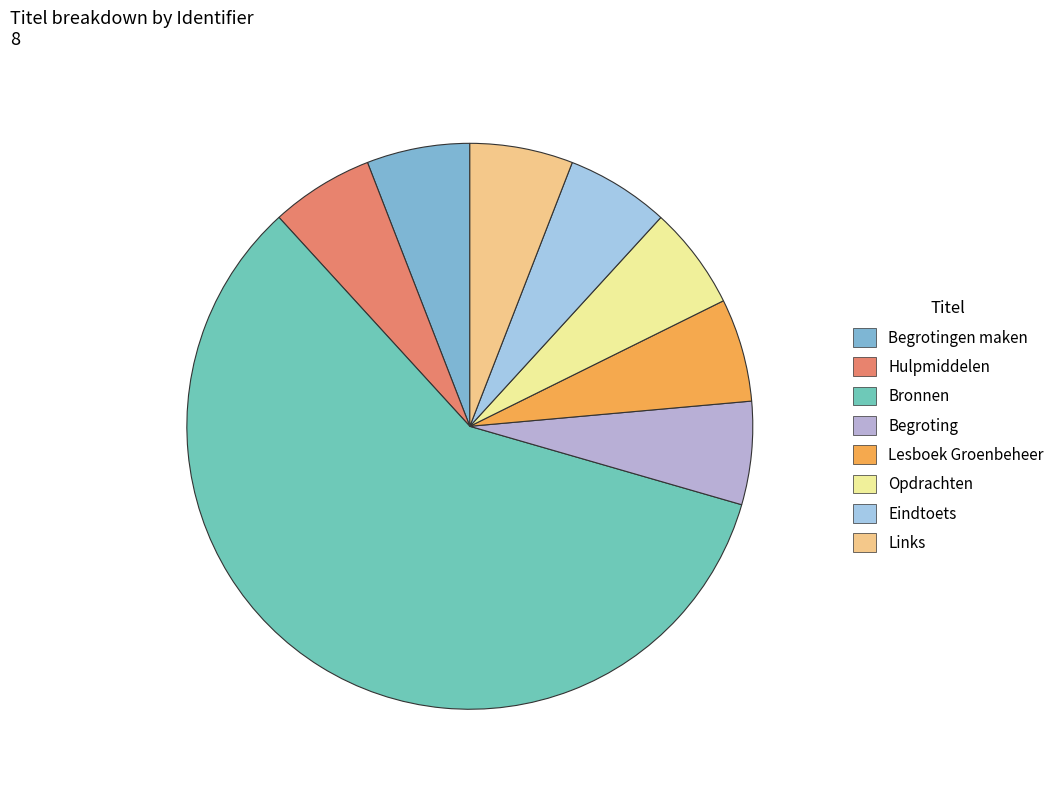

How many segments does this pie chart have?

8